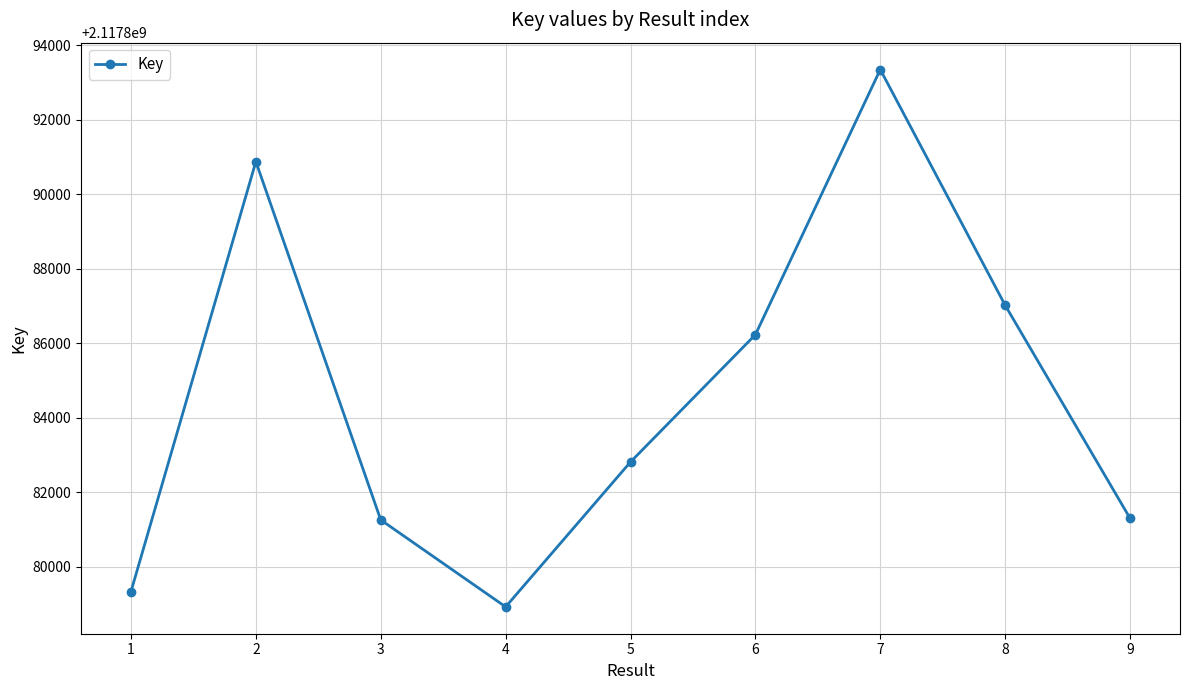

What is the value of the 8th point from the left?

2117887021